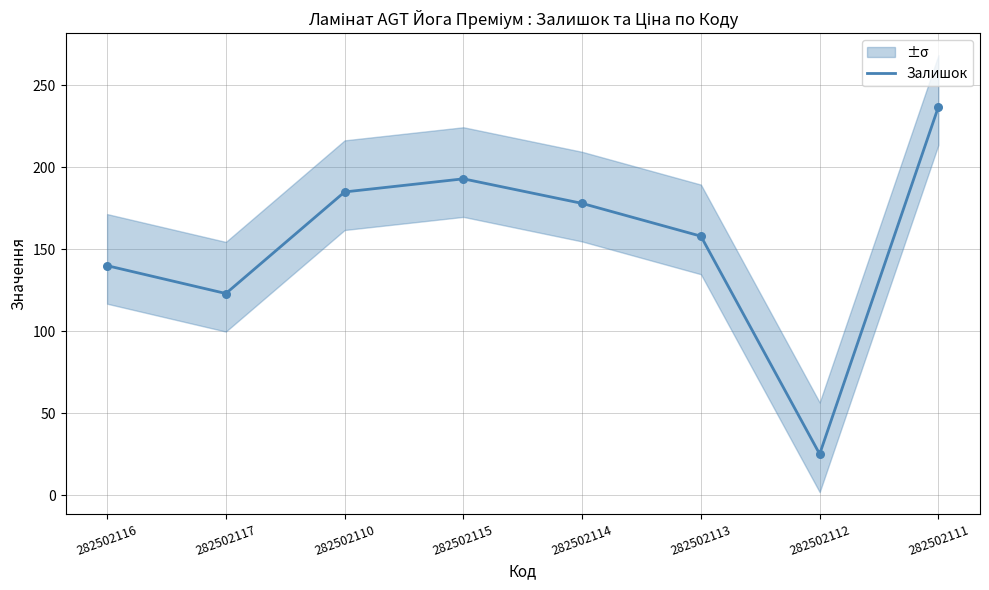

What is the ratio of the value at 282502114 to the value at 282502116?

1.3